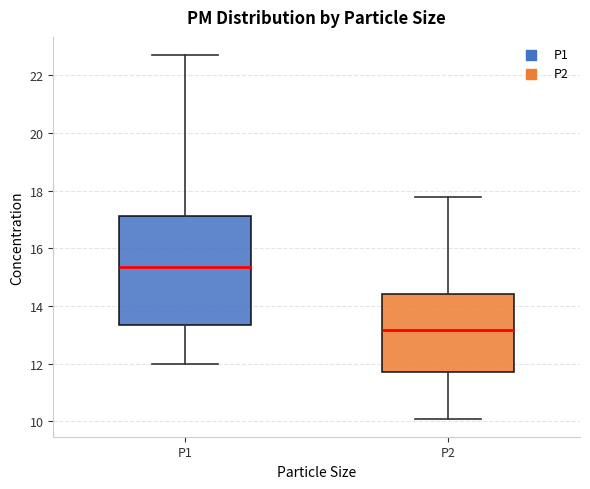

Where does the lower whisker of the box for P2 end on the y-axis? The values are not printed on the chart, so give them approximately, as read against the axis.

10.2